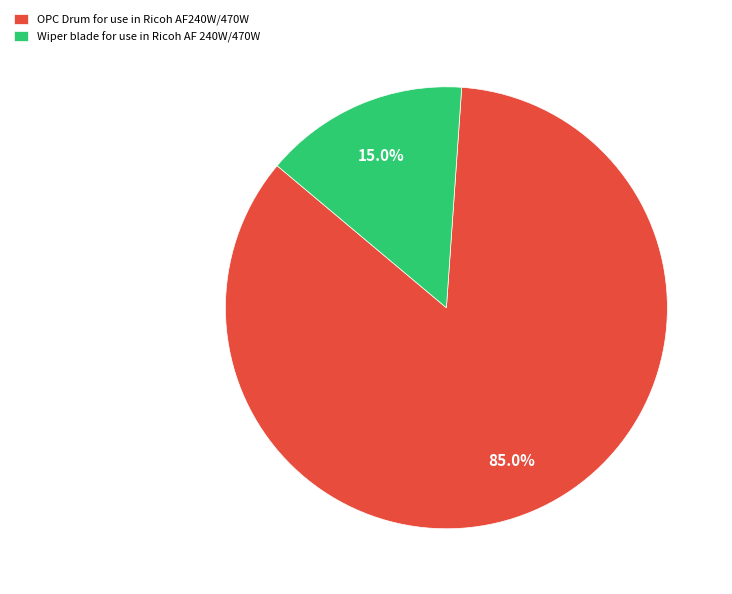

The Wiper blade for use in Ricoh AF 240W/470W slice represents 22% of the pie. True or false?

False